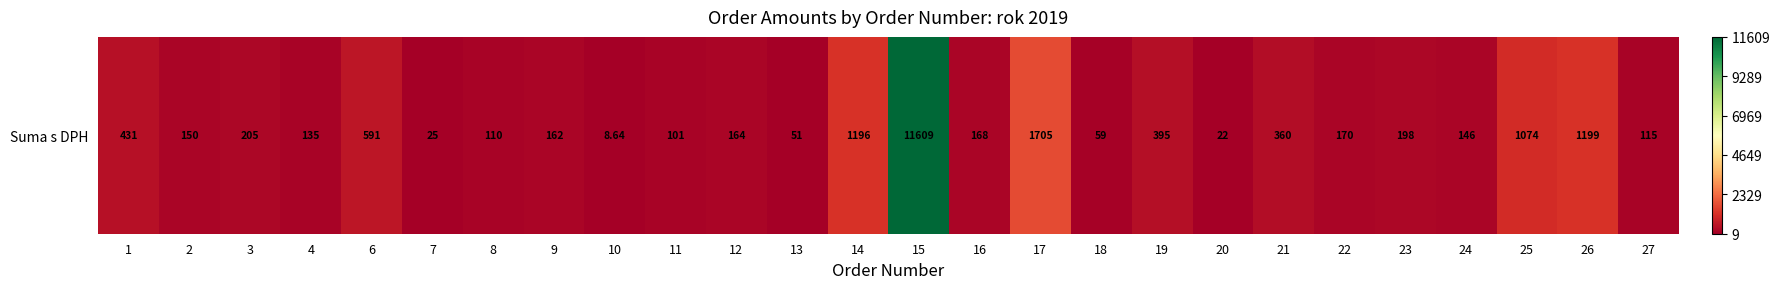

How many data points are above 168?

12